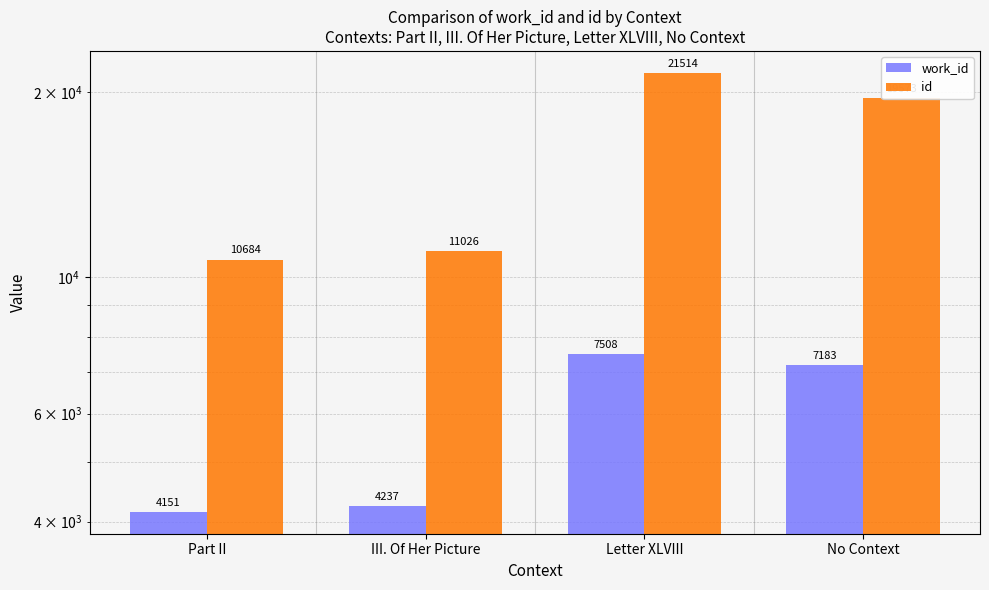

List the series in order of their peak value, lowest first.

work_id, id